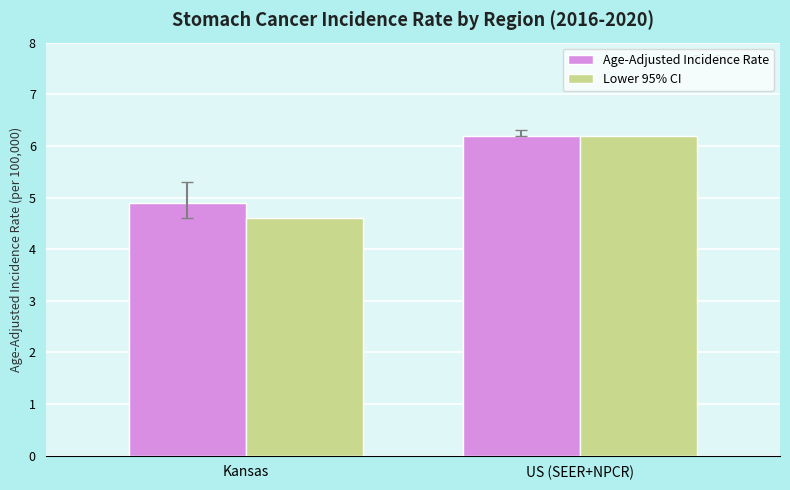

Reading left to right, what are all the values shown in this chart?

Age-Adjusted Incidence Rate: 4.9	6.2
Lower 95% CI: 4.6	6.2